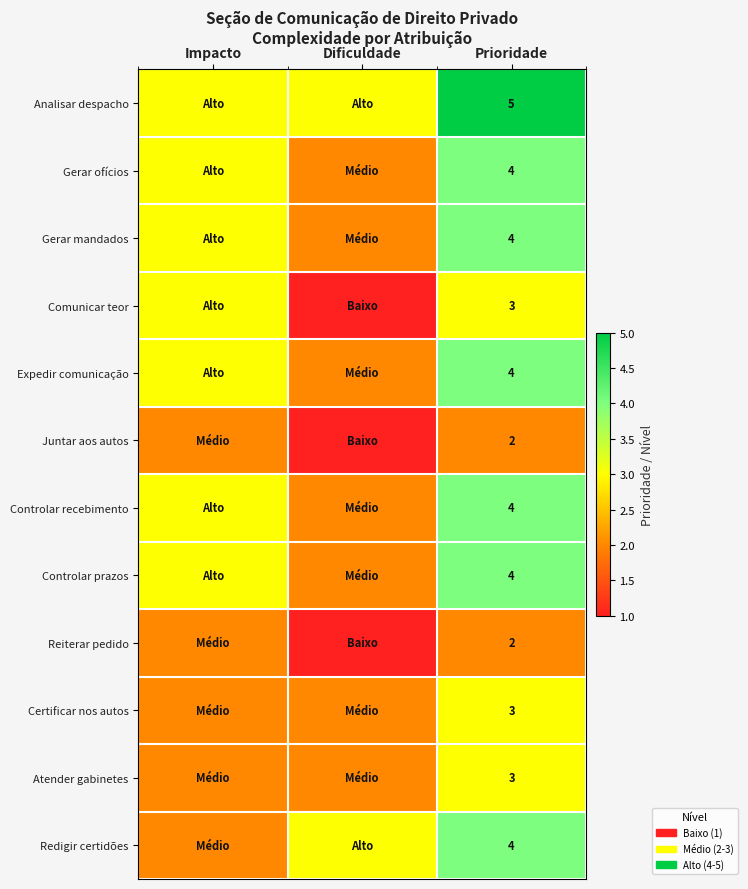

What is the maximum value shown in the chart?

5